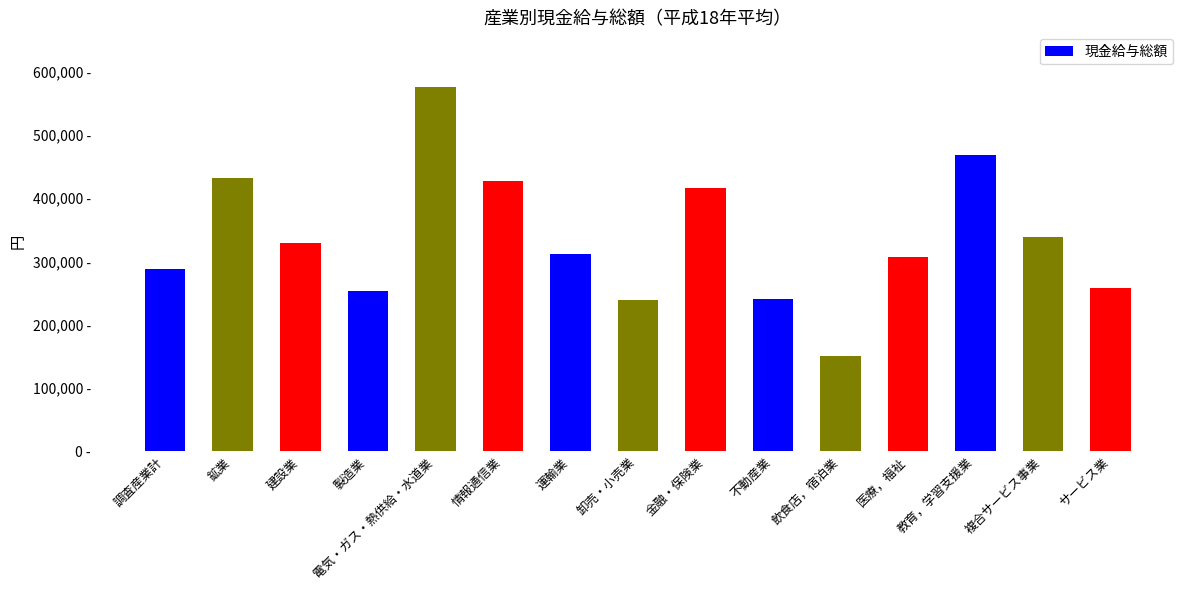

What is the sum of all values?

5029792